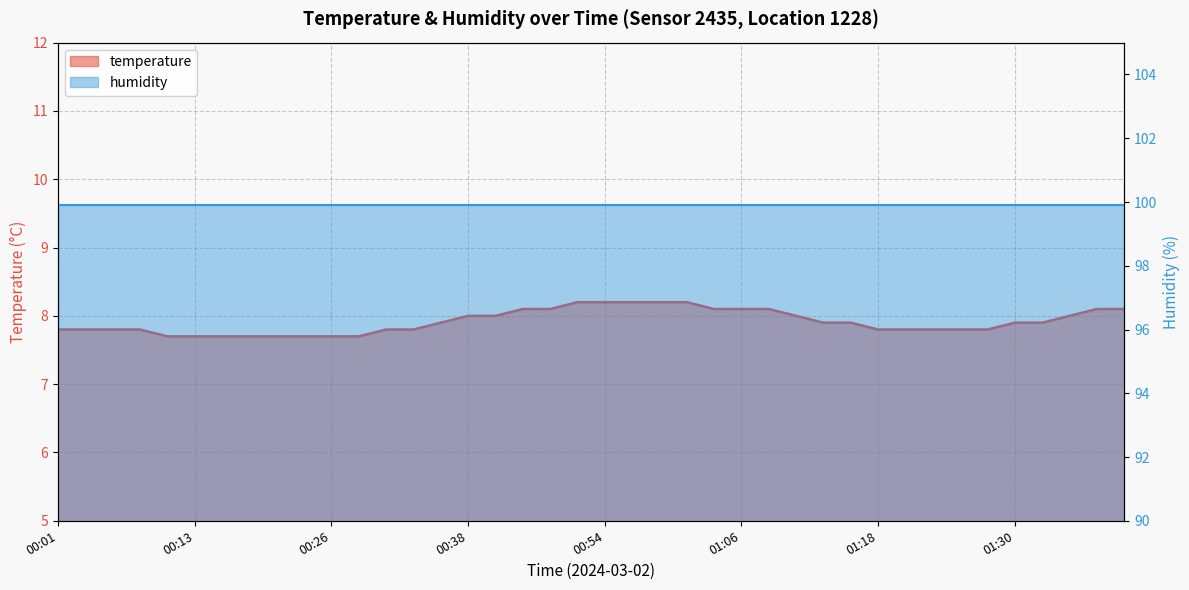

Between 00:54 and 01:03, which is larger?

00:54